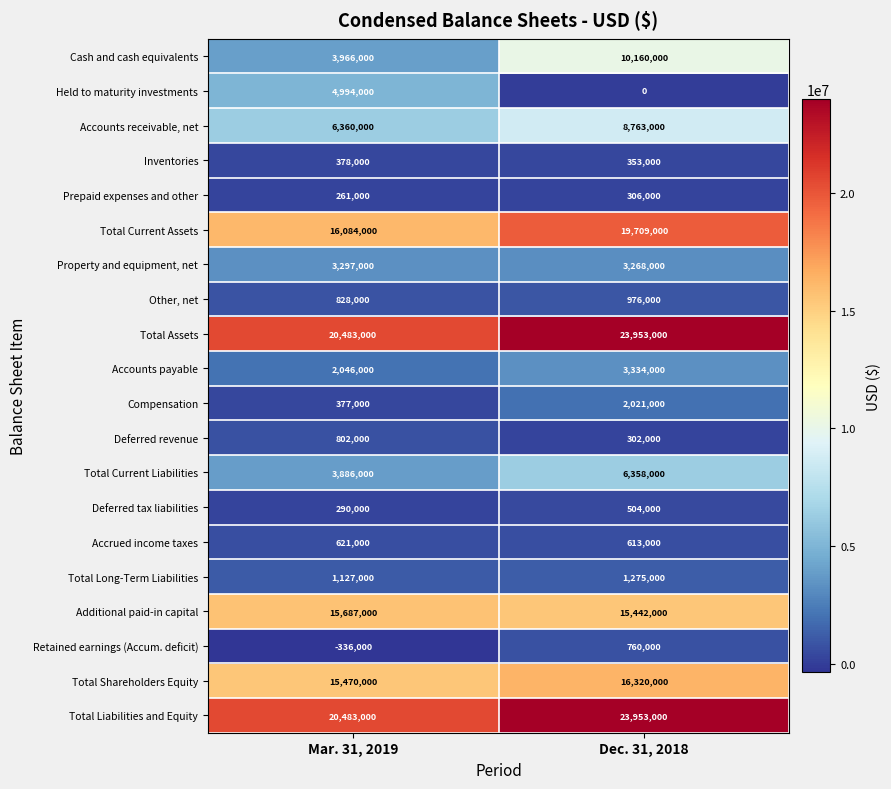

Which series has the largest range (max minus min)?

Cash and cash equivalents